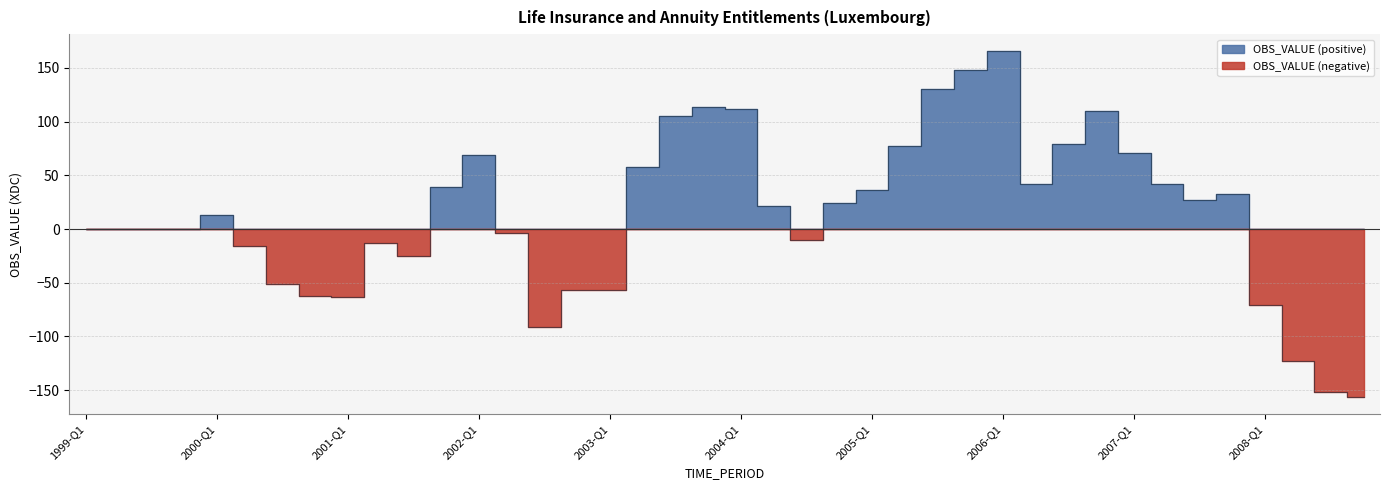

Reading right to left, transcribe all the data shown in this chart.

2008-Q4=-156.3	2008-Q3=-151.2	2008-Q2=-122.4	2008-Q1=-70.7	2007-Q4=32.5	2007-Q3=27.3	2007-Q2=41.9	2007-Q1=70.8	2006-Q4=110.1	2006-Q3=79.3	2006-Q2=41.8	2006-Q1=165.2	2005-Q4=148.2	2005-Q3=130.0	2005-Q2=76.8	2005-Q1=35.8	2004-Q4=23.9	2004-Q3=-10.6	2004-Q2=21.3	2004-Q1=111.5	2003-Q4=113.1	2003-Q3=105.4	2003-Q2=57.6	2003-Q1=-56.4	2002-Q4=-57.2	2002-Q3=-91.2	2002-Q2=-4.2	2002-Q1=68.5	2001-Q4=38.9	2001-Q3=-25.0	2001-Q2=-12.8	2001-Q1=-63.5	2000-Q4=-62.3	2000-Q3=-51.5	2000-Q2=-15.5	2000-Q1=12.8	1999-Q4=0.0	1999-Q3=0.0	1999-Q2=0.0	1999-Q1=-0.0